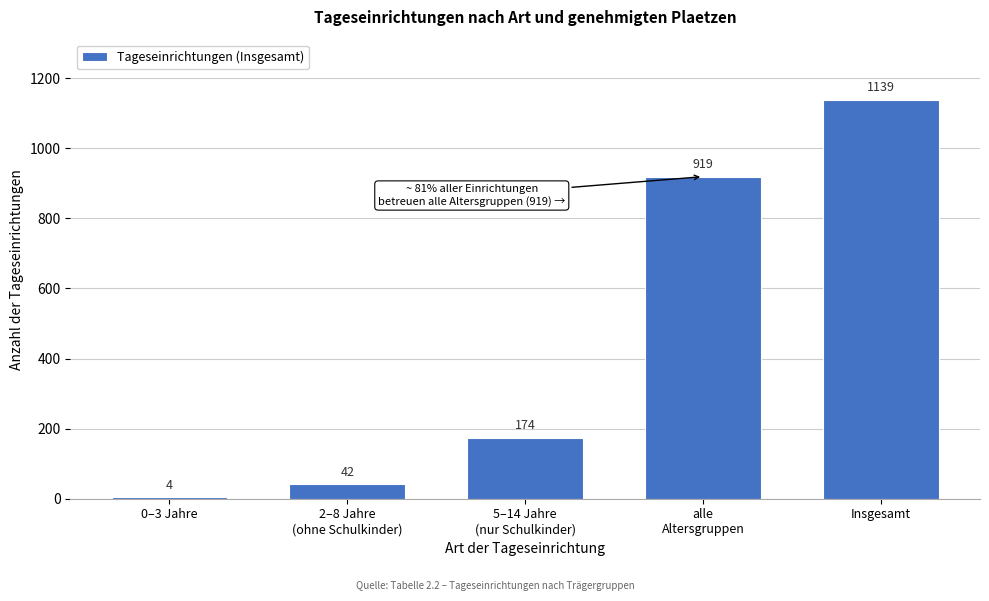

Reading left to right, what are all the values shown in this chart?

4	42	174	919	1139